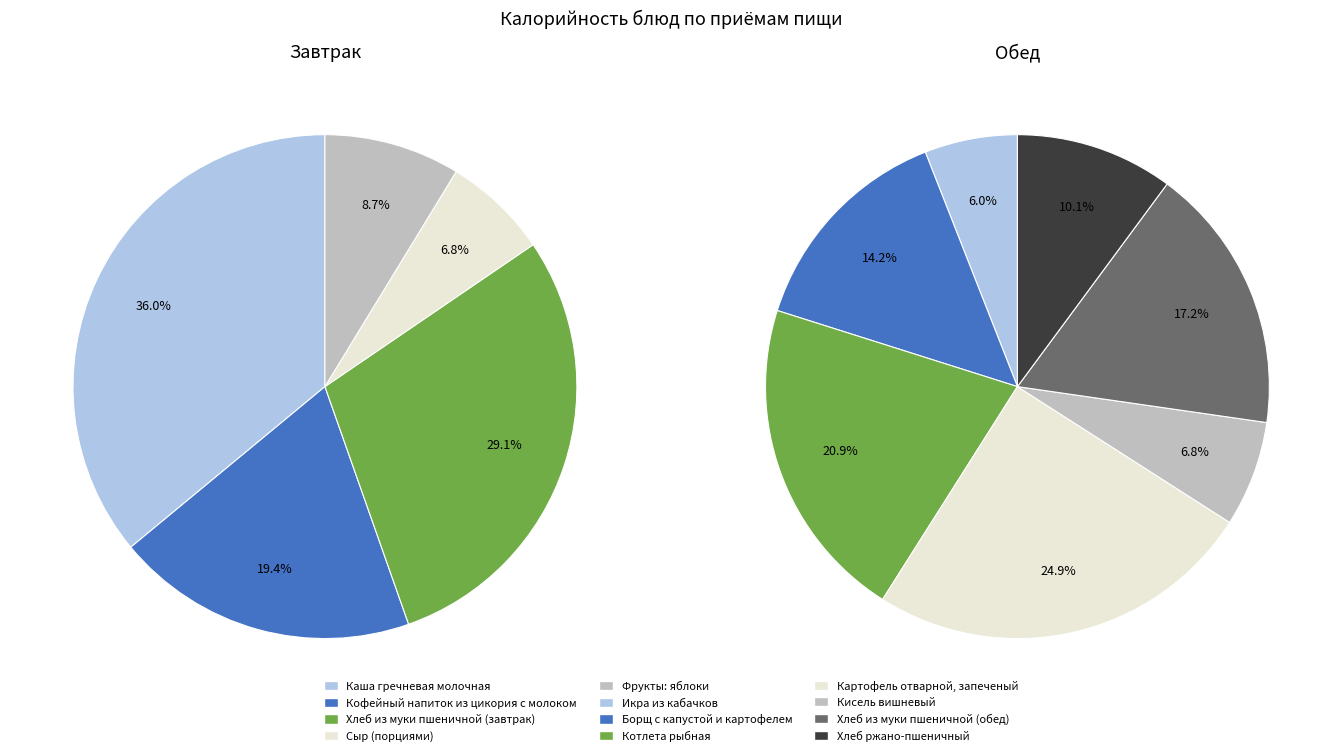

Combined, what portion of the pie is Хлеб из муки пшеничной (завтрак) and Фрукты: яблоки?

37.9%